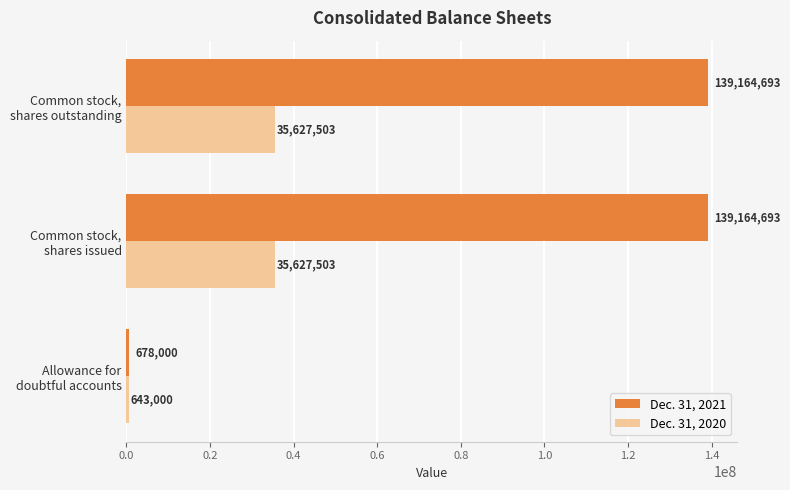

Count the Dec. 31, 2020 values in the range 643000 to 35627503.

3